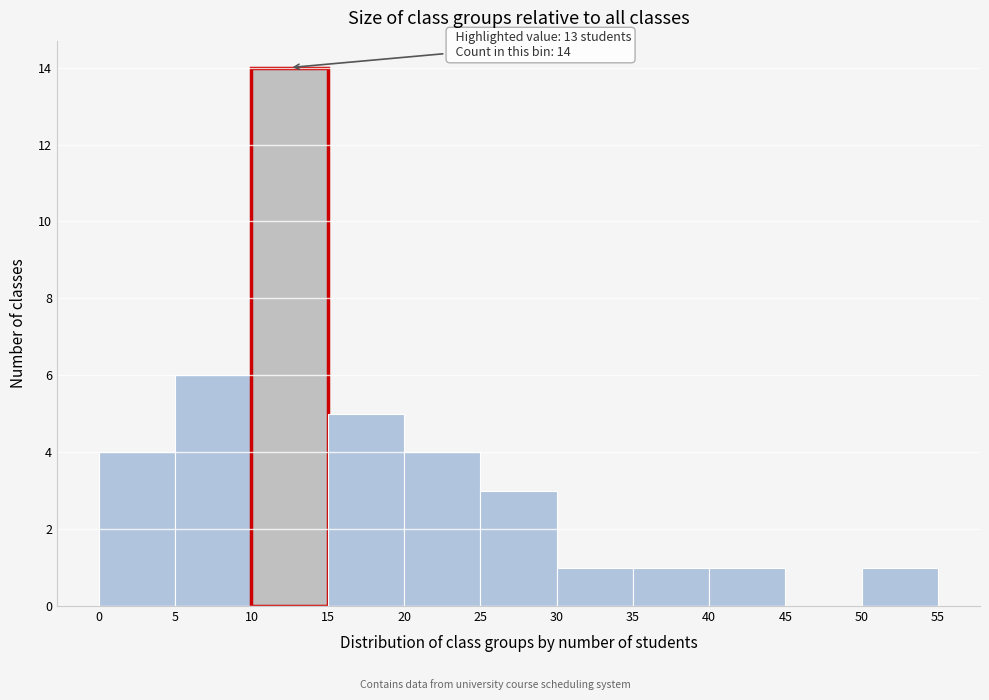

Which range on the x-axis has the tallest bar?

10 to 15